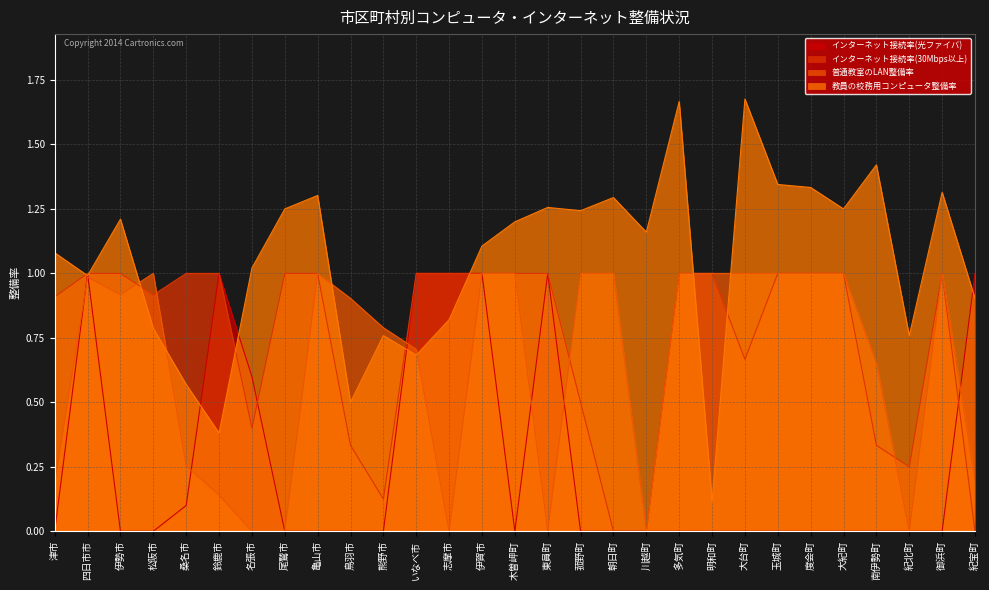

Reading right to left, list all the values displayed in this chart.

インターネット接続率(光ファイバ): 紀宝町=1.0	御浜町=0.0	紀北町=0.0	南伊勢町=0.0	大紀町=0.0	度会町=0.0	玉城町=0.0	大台町=0.0	明和町=0.0	多気町=0.0	川越町=0.0	朝日町=0.0	菰野町=0.0	東員町=1.0	木曽岬町=0.0	伊賀市=1.0	志摩市=1.0	いなべ市=1.0	熊野市=0.0	鳥羽市=0.0	亀山市=0.0	尾鷲市=0.0	名張市=0.6	鈴鹿市=1.0	桑名市=0.1	松阪市=0.0	伊勢市=0.0	四日市市=1.0	津市=0.0
インターネット接続率(30Mbps以上): 紀宝町=0.0	御浜町=1.0	紀北町=0.2	南伊勢町=0.3	大紀町=1.0	度会町=1.0	玉城町=1.0	大台町=0.7	明和町=1.0	多気町=1.0	川越町=0.0	朝日町=0.0	菰野町=0.5	東員町=1.0	木曽岬町=1.0	伊賀市=1.0	志摩市=1.0	いなべ市=1.0	熊野市=0.1	鳥羽市=0.3	亀山市=1.0	尾鷲市=1.0	名張市=0.4	鈴鹿市=1.0	桑名市=1.0	松阪市=0.9	伊勢市=1.0	四日市市=1.0	津市=0.9
普通教室のLAN整備率: 紀宝町=0.2	御浜町=1.0	紀北町=0.0	南伊勢町=0.7	大紀町=1.0	度会町=1.0	玉城町=1.0	大台町=1.0	明和町=1.0	多気町=1.0	川越町=0.0	朝日町=1.0	菰野町=1.0	東員町=0.0	木曽岬町=1.0	伊賀市=1.0	志摩市=0.0	いなべ市=0.7	熊野市=0.8	鳥羽市=0.9	亀山市=1.0	尾鷲市=0.0	名張市=0.0	鈴鹿市=0.1	桑名市=0.3	松阪市=1.0	伊勢市=0.9	四日市市=1.0	津市=0.2
教員の校務用コンピュータ整備率: 紀宝町=0.9	御浜町=1.3	紀北町=0.8	南伊勢町=1.4	大紀町=1.2	度会町=1.3	玉城町=1.3	大台町=1.7	明和町=0.1	多気町=1.7	川越町=1.2	朝日町=1.3	菰野町=1.2	東員町=1.3	木曽岬町=1.2	伊賀市=1.1	志摩市=0.8	いなべ市=0.7	熊野市=0.8	鳥羽市=0.5	亀山市=1.3	尾鷲市=1.2	名張市=1.0	鈴鹿市=0.4	桑名市=0.6	松阪市=0.8	伊勢市=1.2	四日市市=1.0	津市=1.1